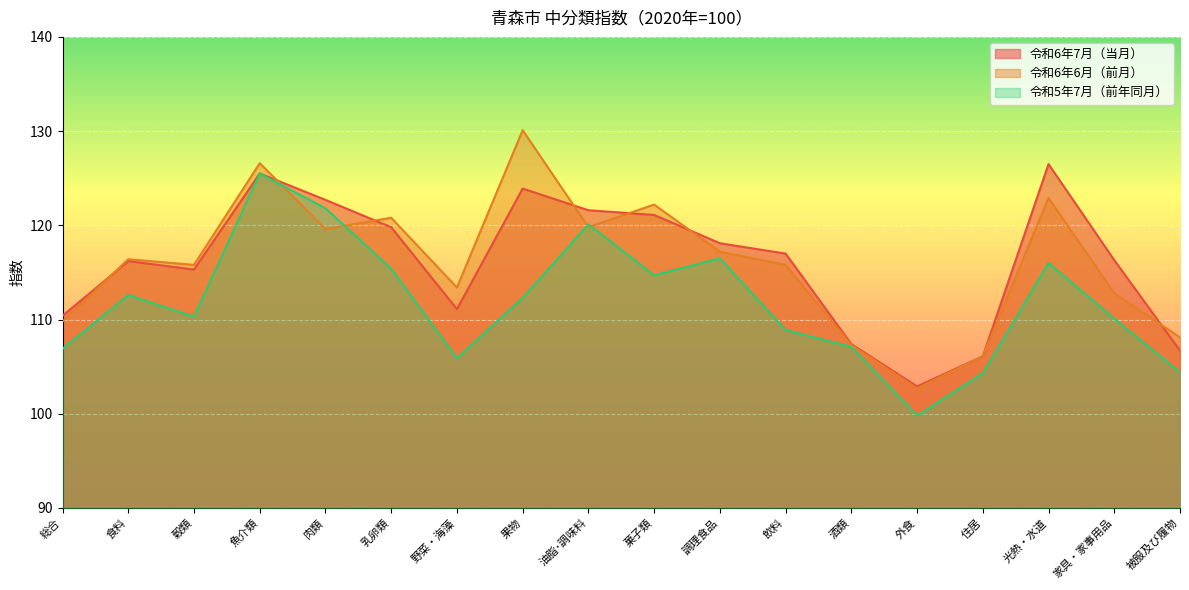

What are all the series names shown in the legend?

令和6年7月（当月）, 令和6年6月（前月）, 令和5年7月（前年同月）